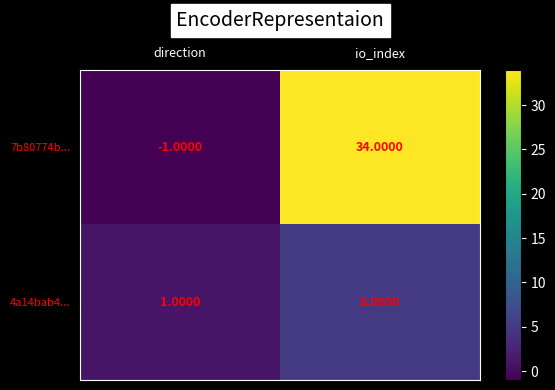

At direction, list the series in order from smallest to largest.

7b80774b..., 4a14bab4...